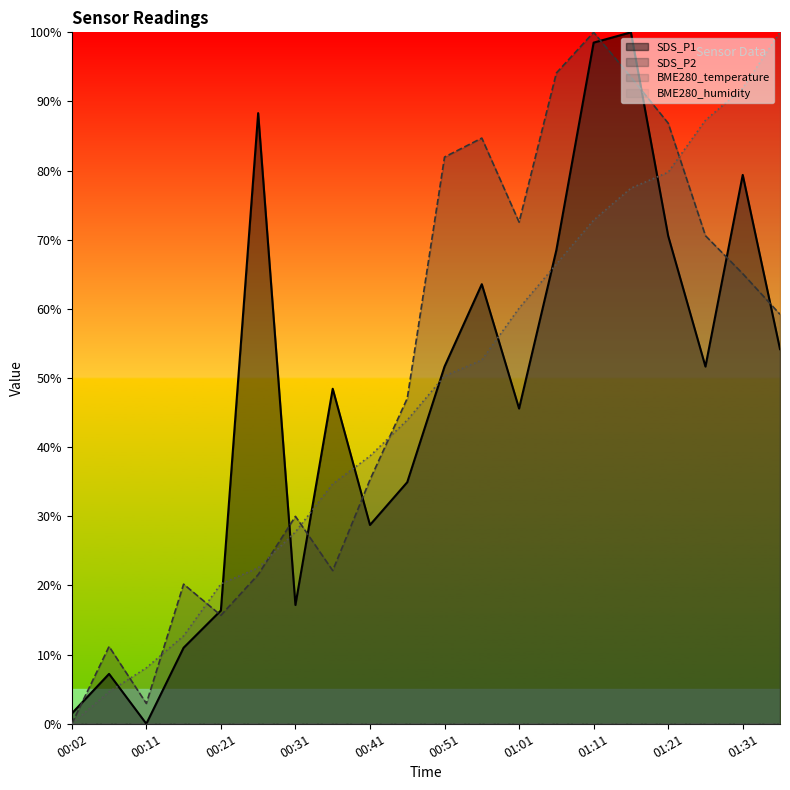

Rank the series at 01:21 from highest to lowest value.

SDS_P2, BME280_temperature, SDS_P1